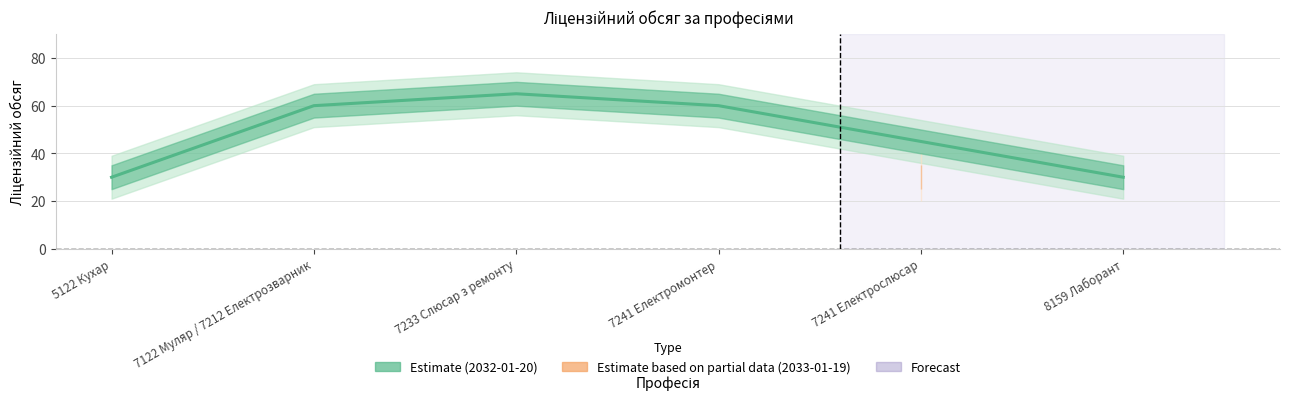

Which has a higher value, 7241 Електрослюсар or 5122 Кухар?

7241 Електрослюсар